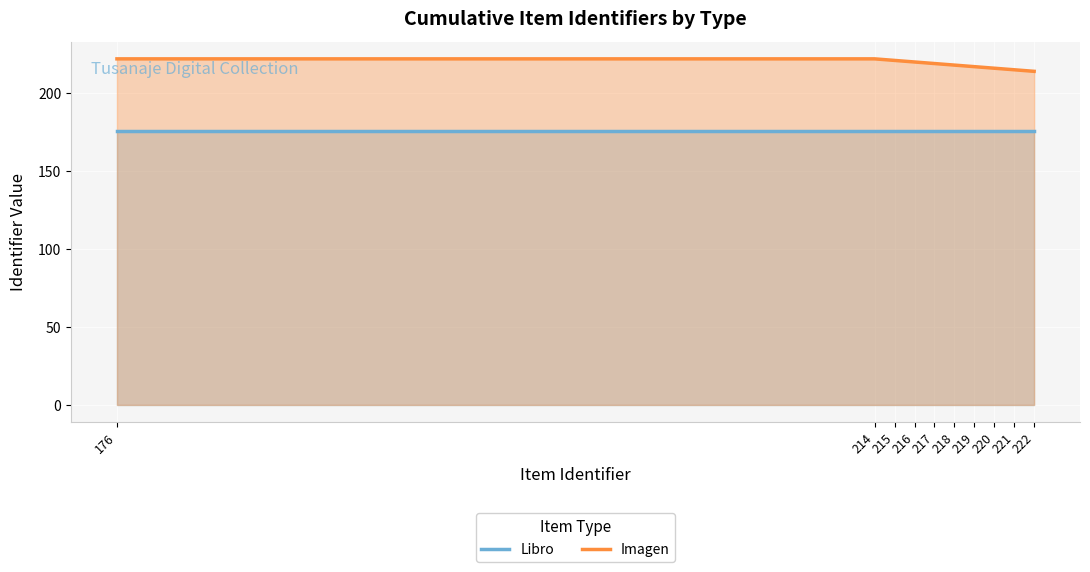

What are all the series names shown in the legend?

Libro, Imagen